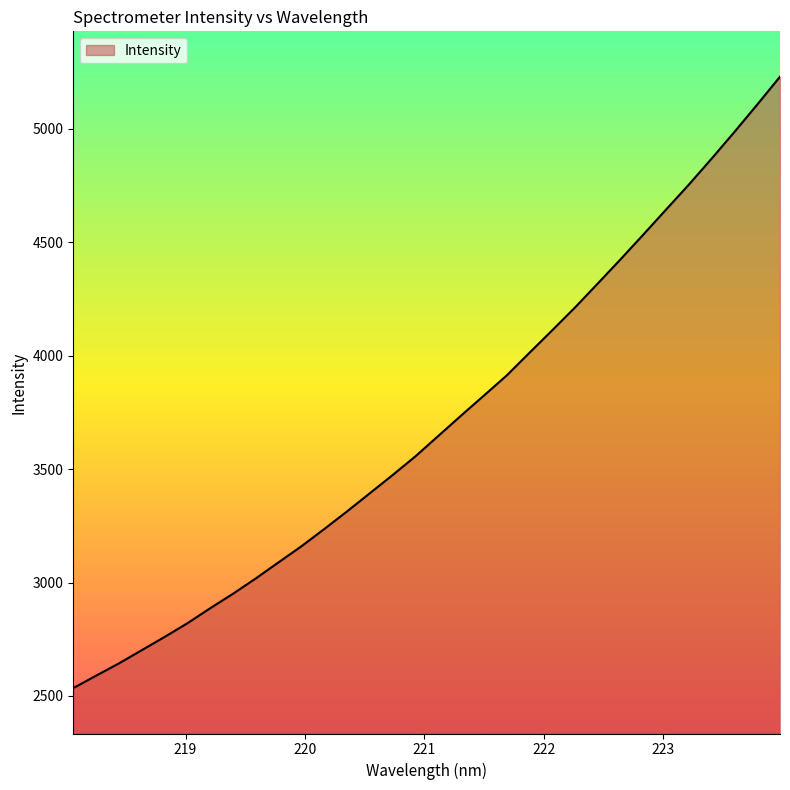

What is the minimum value shown in the chart?

2534.6